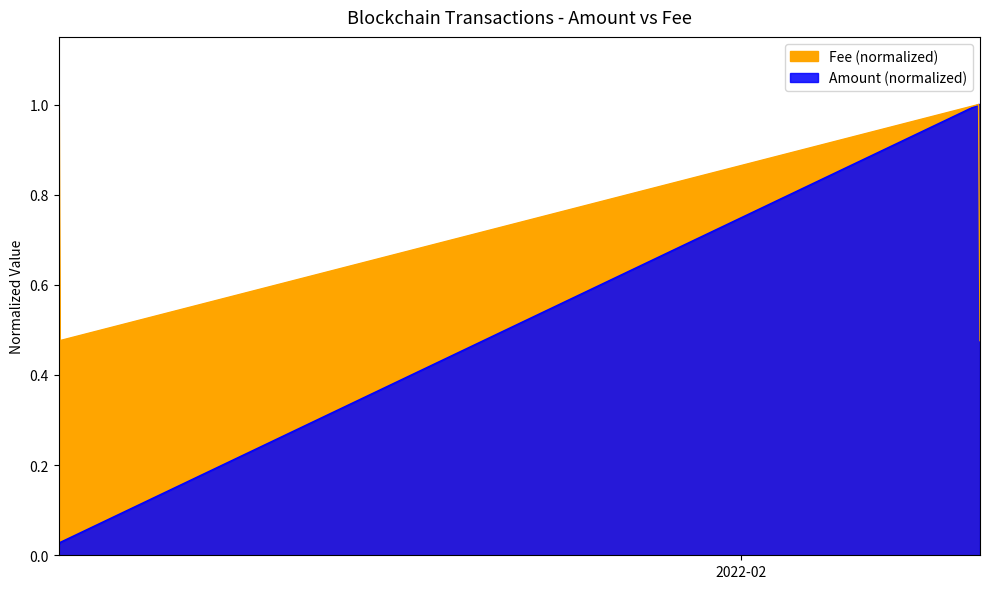

The Fee series shows 1.0 at 2022-01-06 19:18:00. True or false?

True